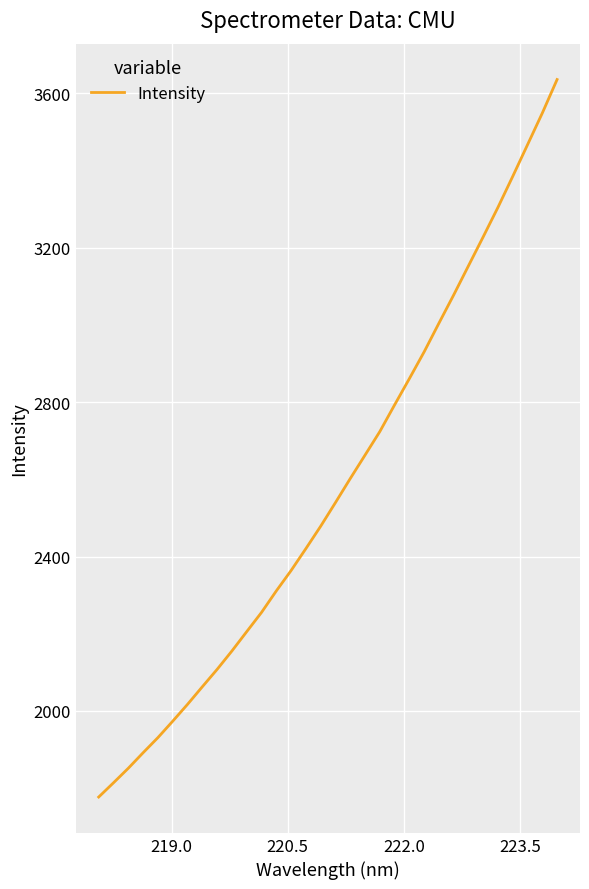

What is the maximum value shown in the chart?

3636.0